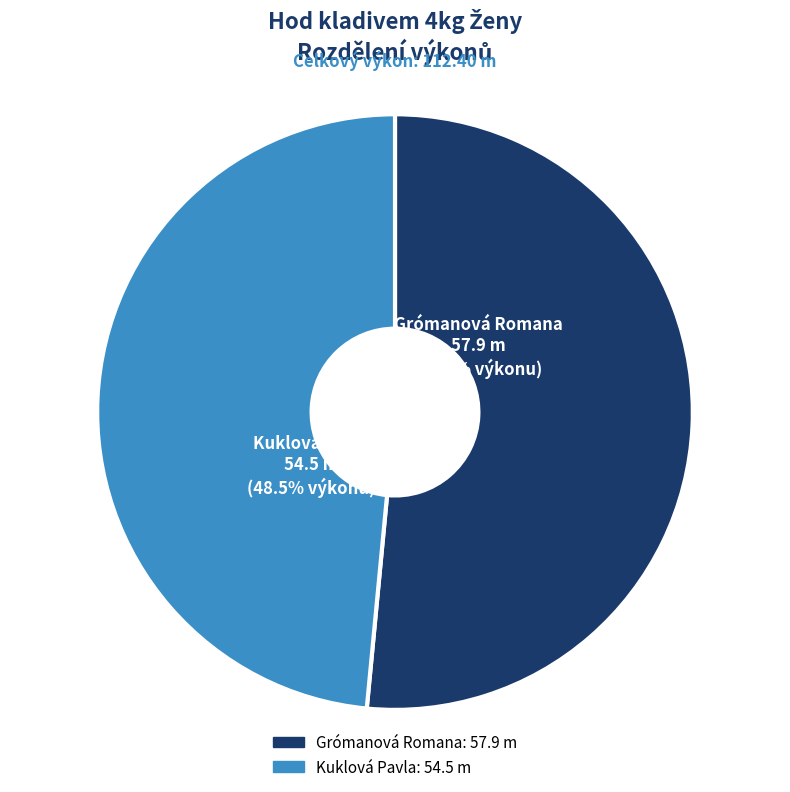

To the nearest percent, what is the difference between the Kuklová Pavla and Grómanová Romana slice percentages?

3%